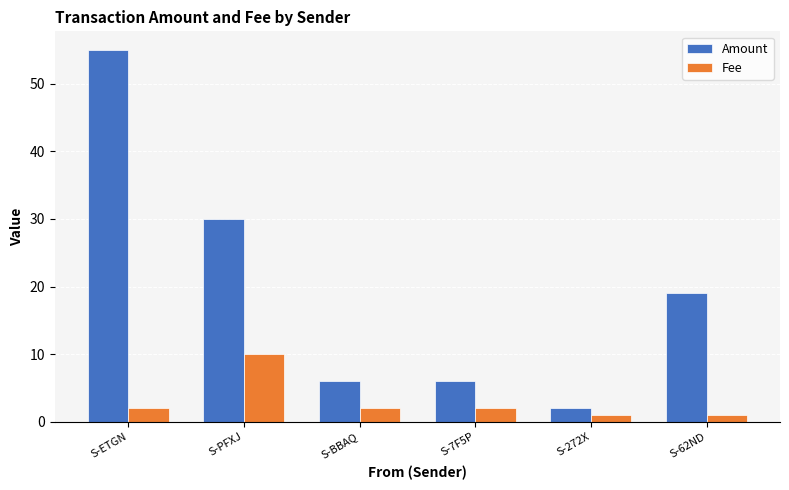

Which series has the largest total across all categories?

Amount